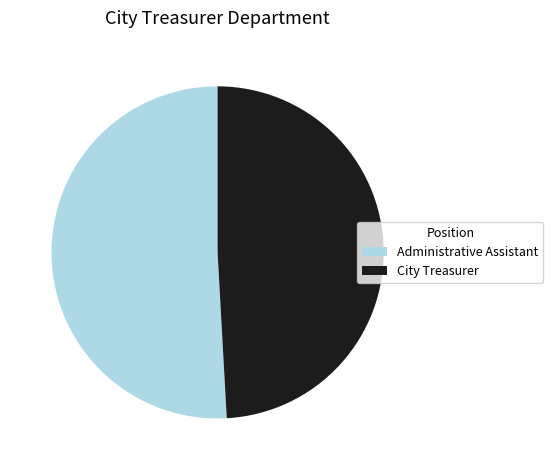

Is it true that City Treasurer is 39% of the pie?

False